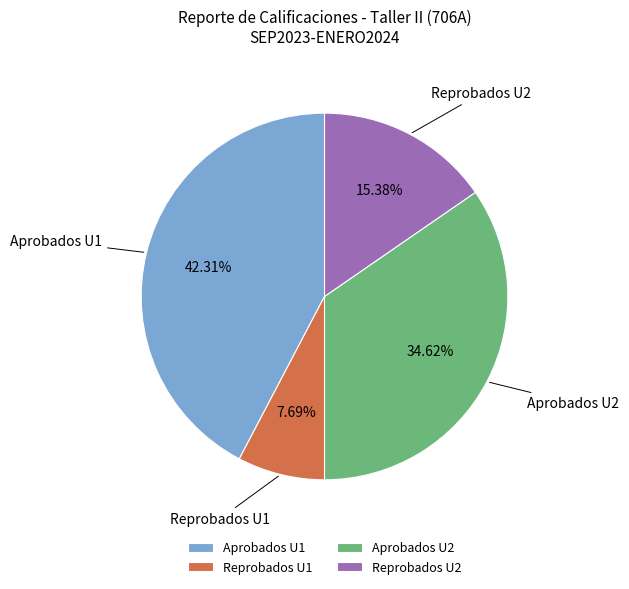

The Aprobados U1 slice represents 57% of the pie. True or false?

False